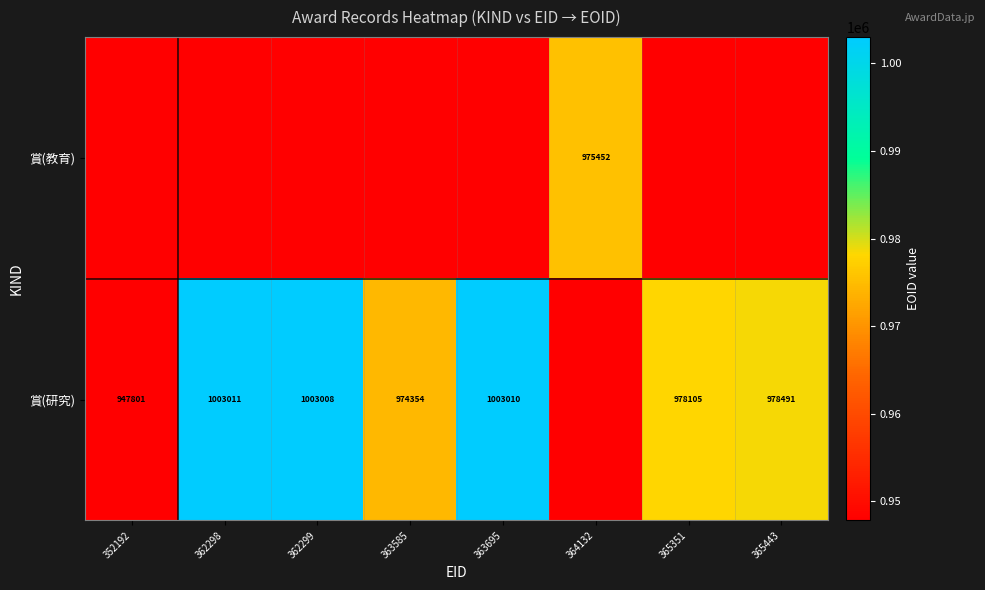

The value of 賞(研究) at 362299 is 1749255. True or false?

False